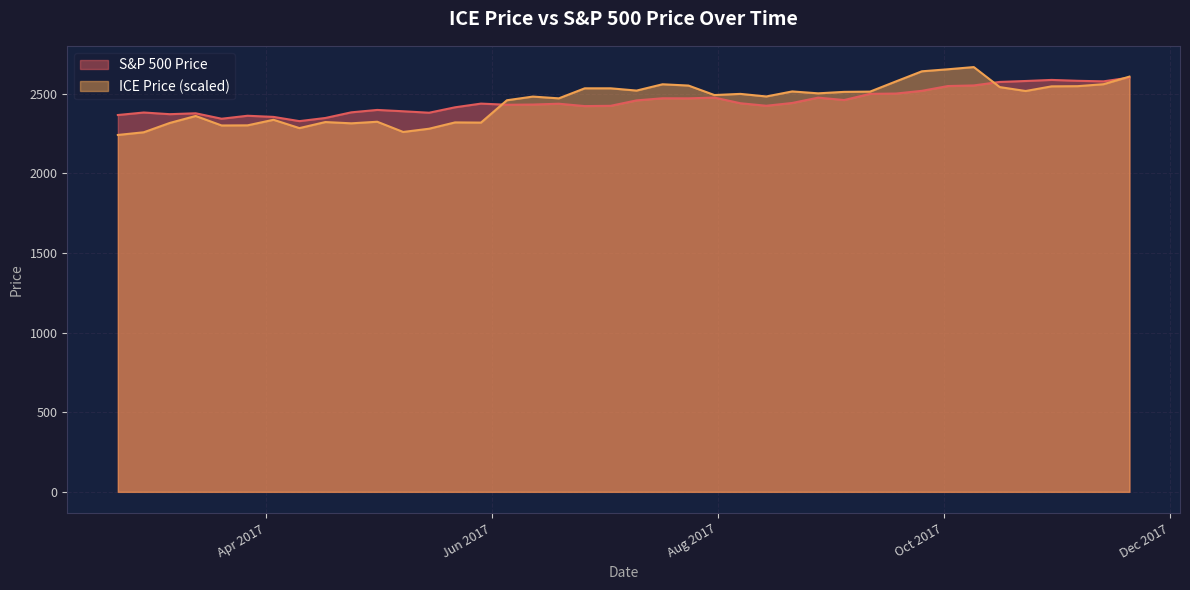

What is the value of the ICE Price point at the 6th from the left?

2302.4